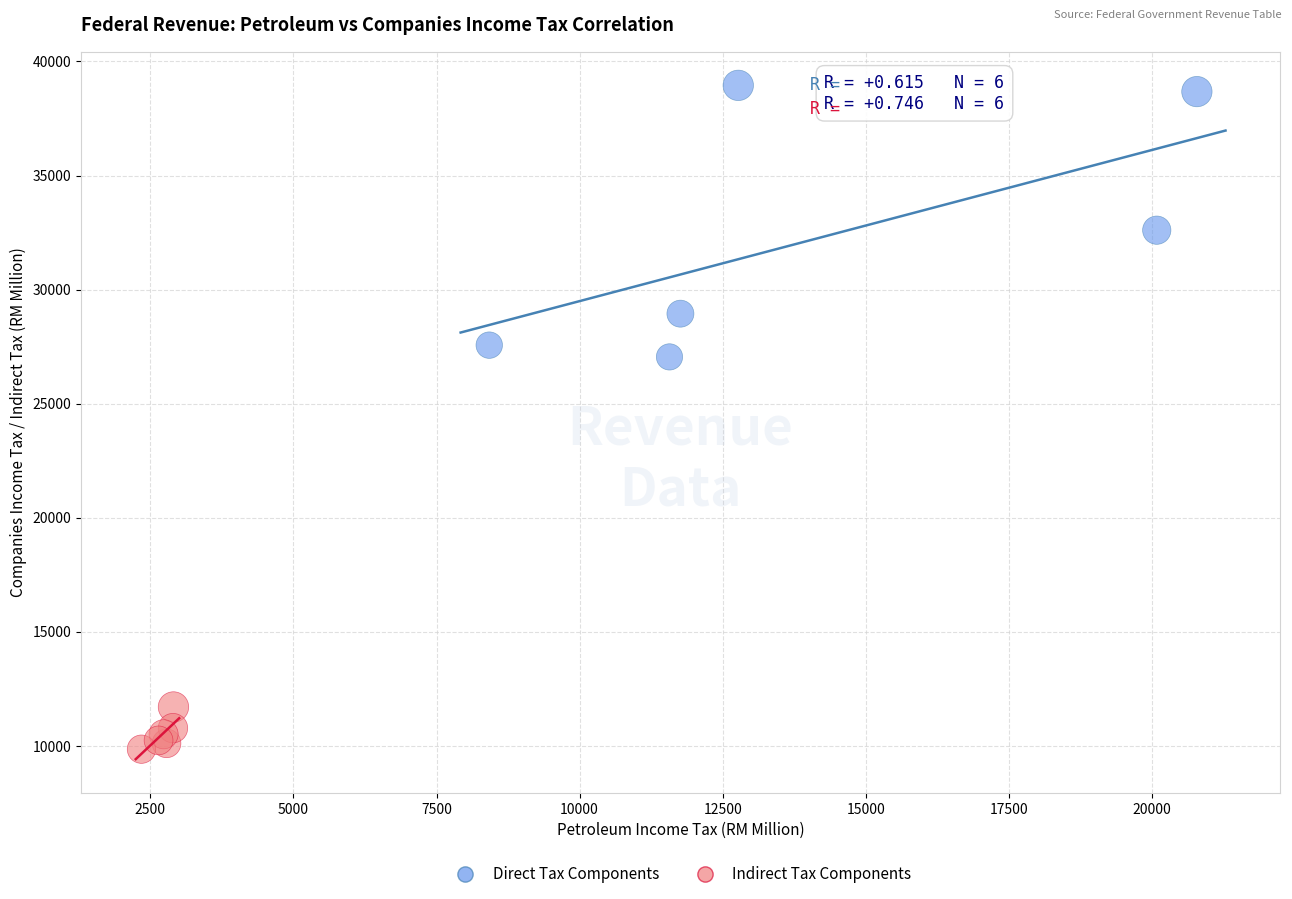

Which series has the widest spread of Y values?

Direct Tax Components